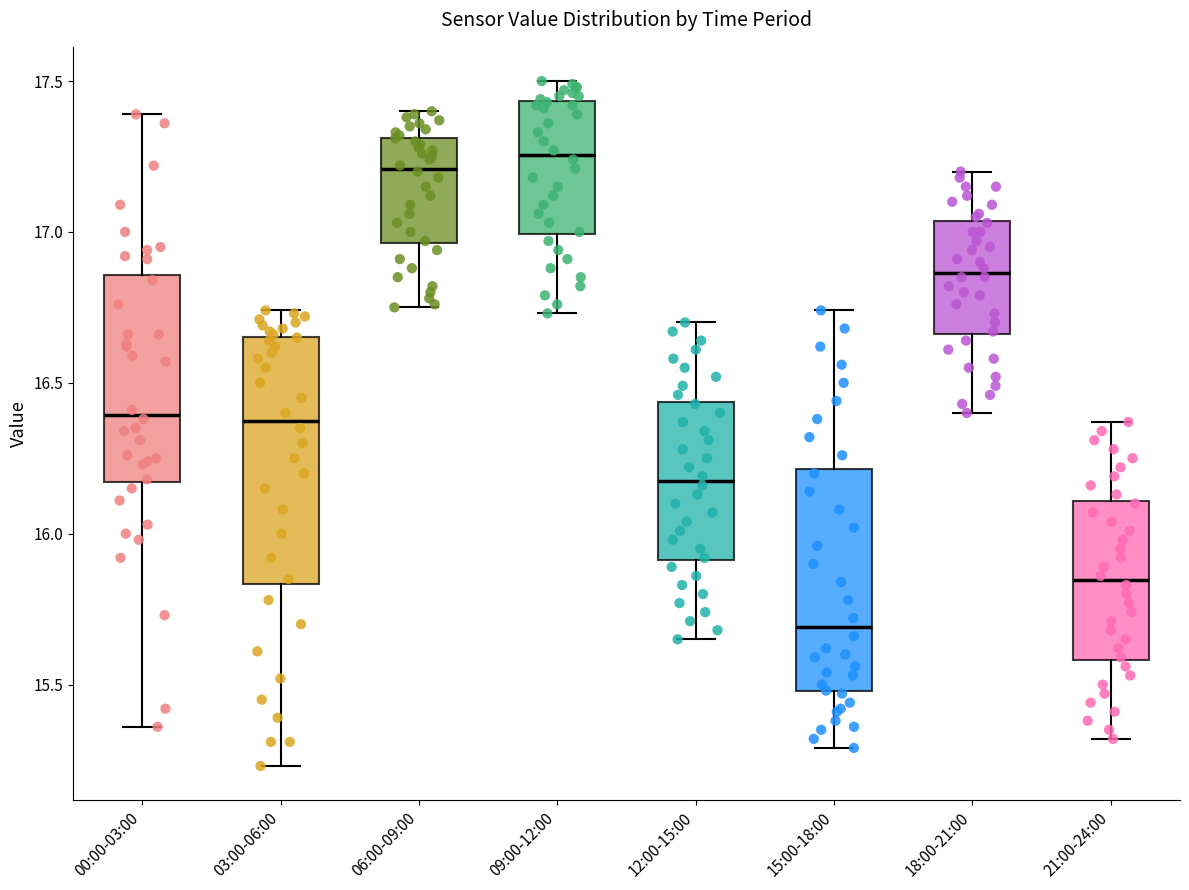

Reading left to right, read every box against the y-axis: the position of its median line, the range the box covers, and the ends of its whiskers. The values are not printed on the chart, so give them approximately, as read against the axis.

00:00-03:00: median 16.40, box 16.15 to 16.85, whiskers 15.35 to 17.40
03:00-06:00: median 16.40, box 15.85 to 16.65, whiskers 15.25 to 16.75
06:00-09:00: median 17.20, box 16.95 to 17.30, whiskers 16.75 to 17.40
09:00-12:00: median 17.25, box 17.00 to 17.45, whiskers 16.75 to 17.50
12:00-15:00: median 16.20, box 15.90 to 16.45, whiskers 15.65 to 16.70
15:00-18:00: median 15.70, box 15.50 to 16.20, whiskers 15.30 to 16.75
18:00-21:00: median 16.85, box 16.65 to 17.05, whiskers 16.40 to 17.20
21:00-24:00: median 15.85, box 15.60 to 16.10, whiskers 15.30 to 16.35